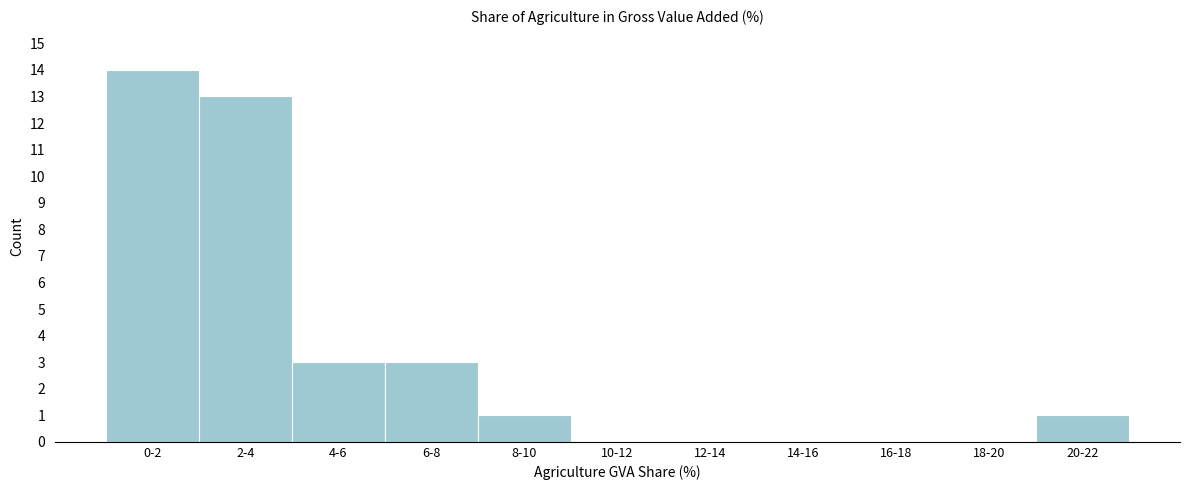

Reading left to right, transcribe all the data shown in this chart.

0-2=14	2-4=13	4-6=3	6-8=3	8-10=1	10-12=0	12-14=0	14-16=0	16-18=0	18-20=0	20-22=1